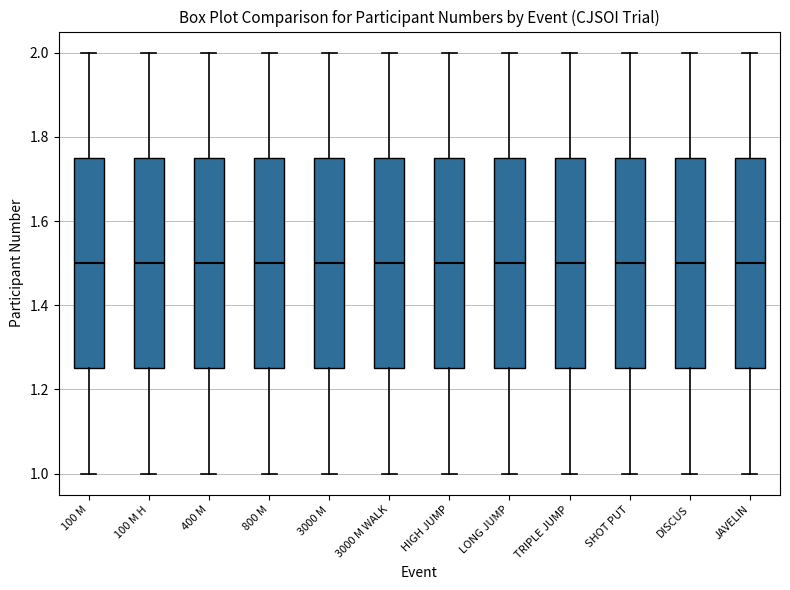

Reading left to right, transcribe this box plot: for each box, give where its median line is, the range the box spans, and where its two whiskers end, as read against the y-axis. The values are not printed on the chart, so give them approximately, as read against the axis.

100 M: median 1.50, box 1.26 to 1.76, whiskers 1.00 to 2.00
100 M H: median 1.50, box 1.26 to 1.76, whiskers 1.00 to 2.00
400 M: median 1.50, box 1.26 to 1.76, whiskers 1.00 to 2.00
800 M: median 1.50, box 1.26 to 1.76, whiskers 1.00 to 2.00
3000 M: median 1.50, box 1.26 to 1.76, whiskers 1.00 to 2.00
3000 M WALK: median 1.50, box 1.26 to 1.76, whiskers 1.00 to 2.00
HIGH JUMP: median 1.50, box 1.26 to 1.76, whiskers 1.00 to 2.00
LONG JUMP: median 1.50, box 1.26 to 1.76, whiskers 1.00 to 2.00
TRIPLE JUMP: median 1.50, box 1.26 to 1.76, whiskers 1.00 to 2.00
SHOT PUT: median 1.50, box 1.26 to 1.76, whiskers 1.00 to 2.00
DISCUS: median 1.50, box 1.26 to 1.76, whiskers 1.00 to 2.00
JAVELIN: median 1.50, box 1.26 to 1.76, whiskers 1.00 to 2.00